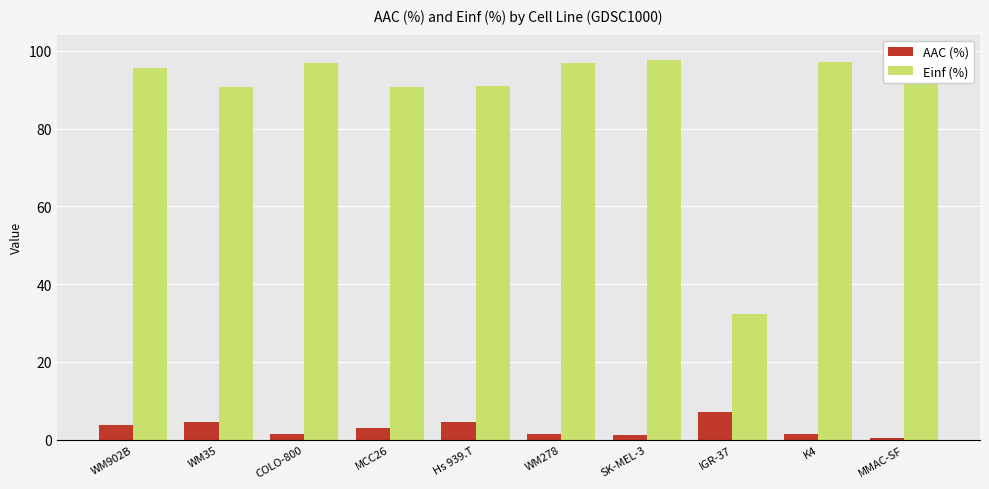

What is the highest value of the AAC (%) series?

7.2